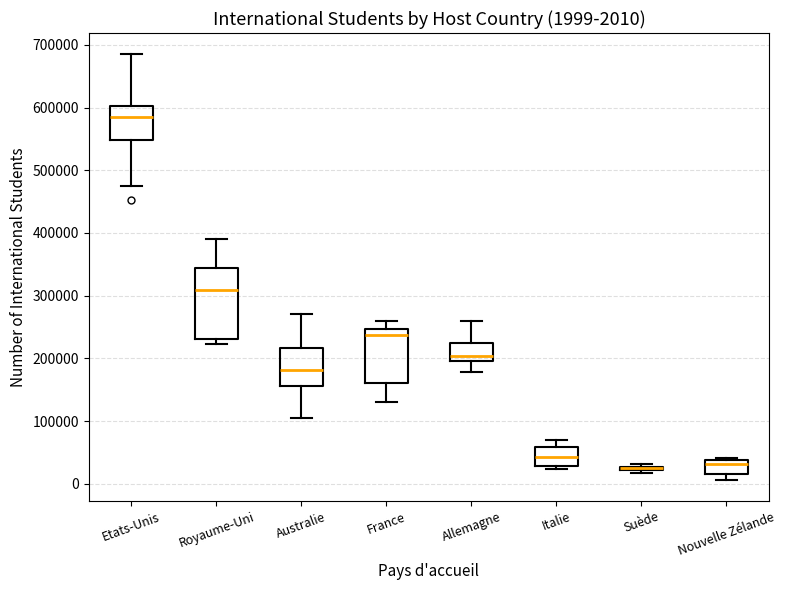

Comparing the boxes themselves (not the whiskers), which one is the tallest?

Royaume-Uni